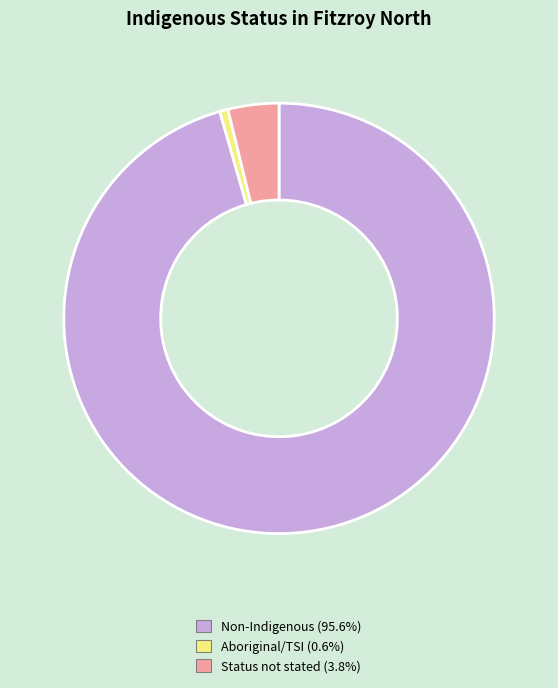

Is there a majority slice in this chart?

Yes